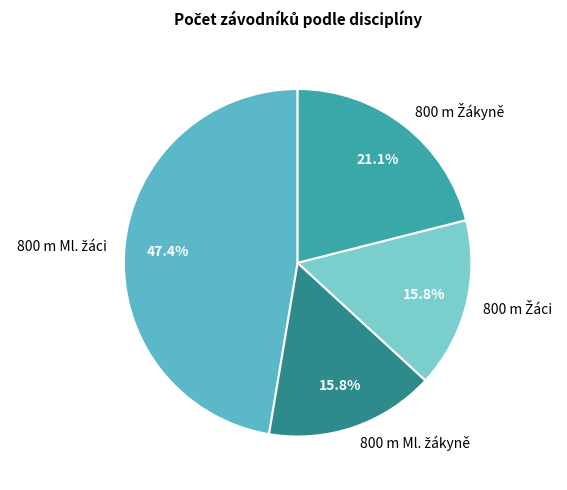

Count the number of slices in the pie.

4